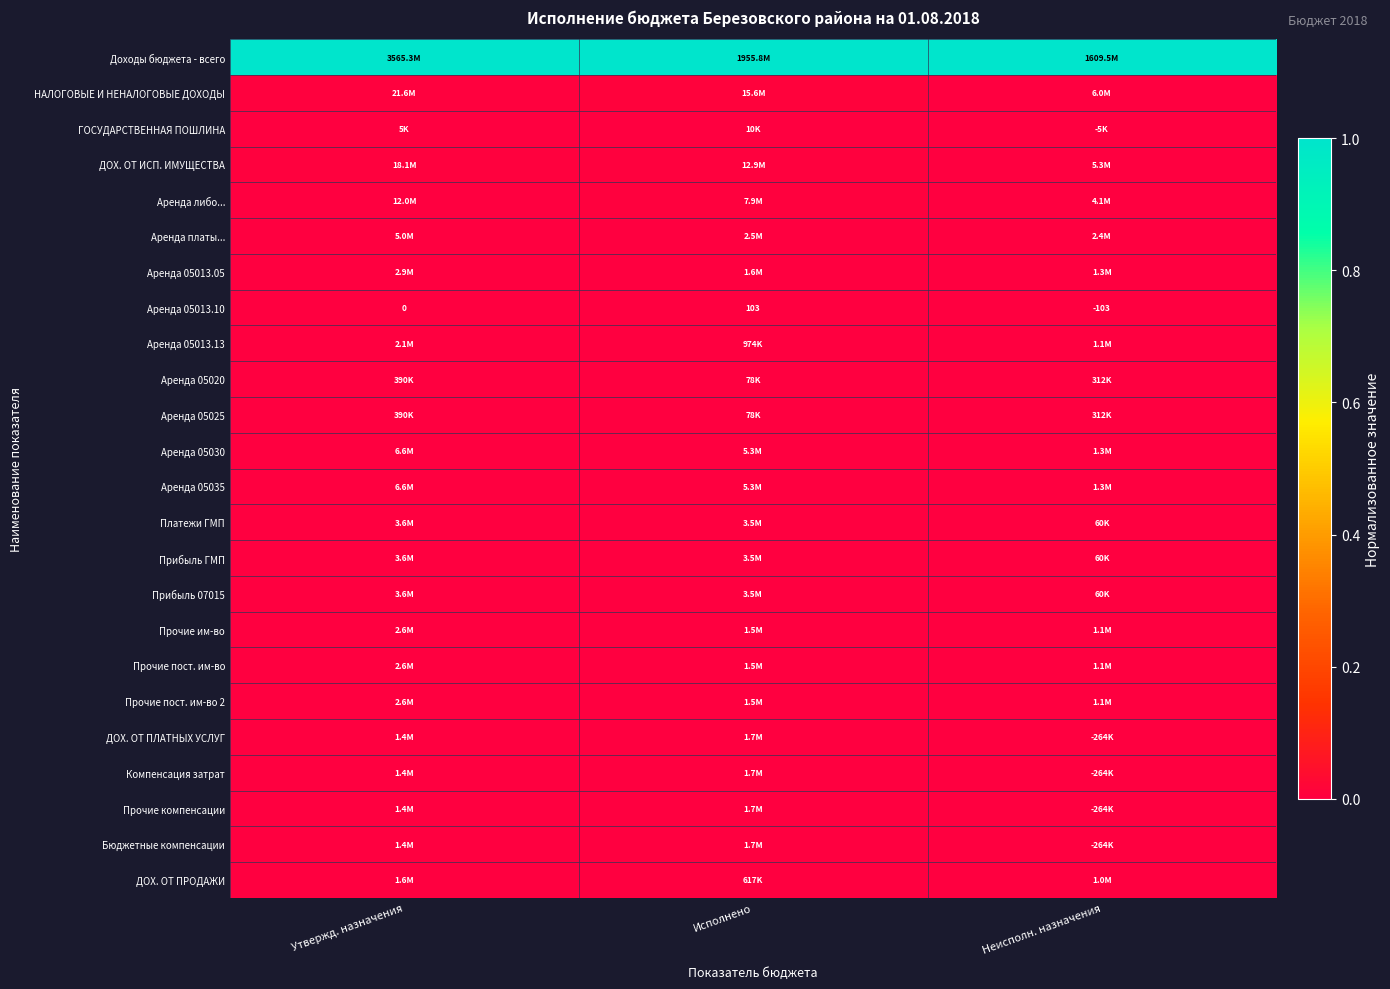

The Аренда 05030 series shows 0.0 at Неисполн. назначения. True or false?

True